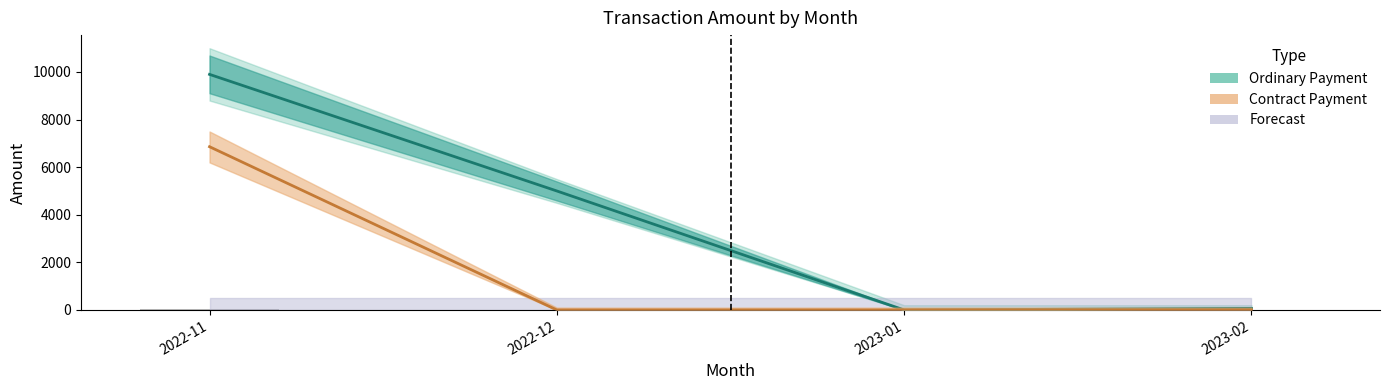

How many positive values are there?

1